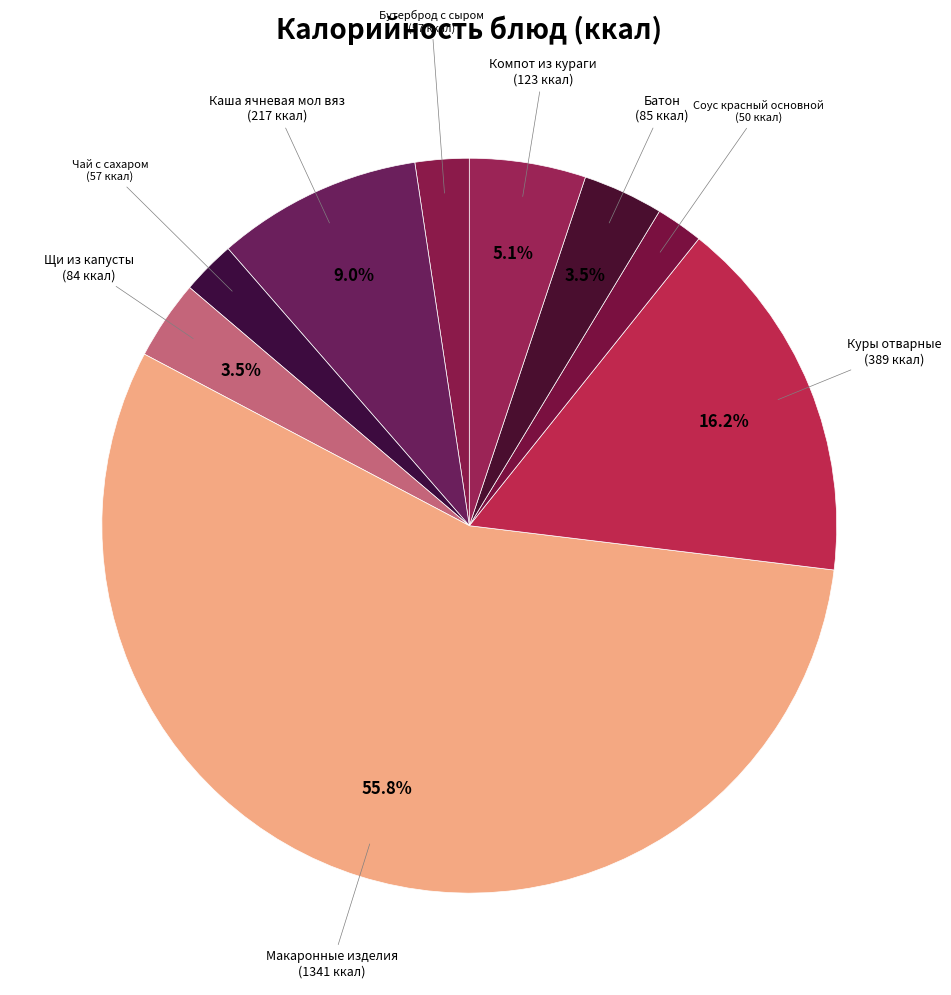

To the nearest percent, what is the difference between the largest and smallest slice percentages?

54%